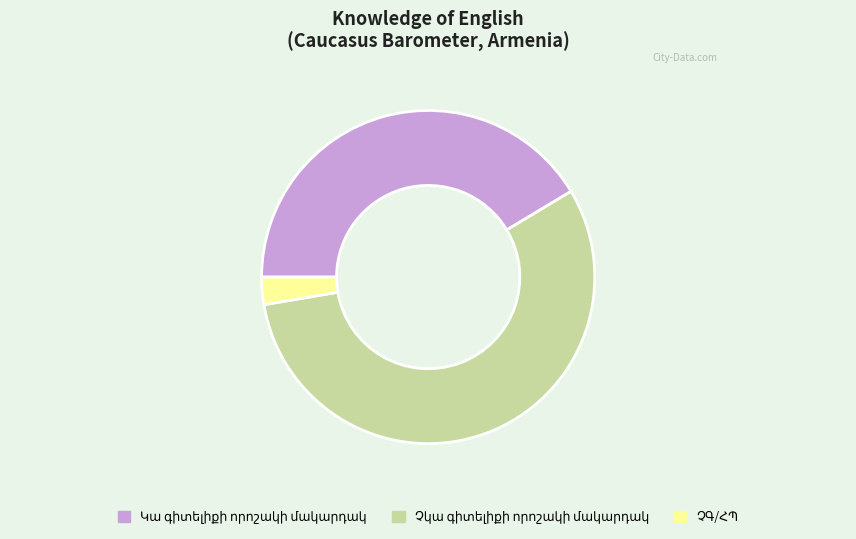

Is there a majority slice in this chart?

Yes